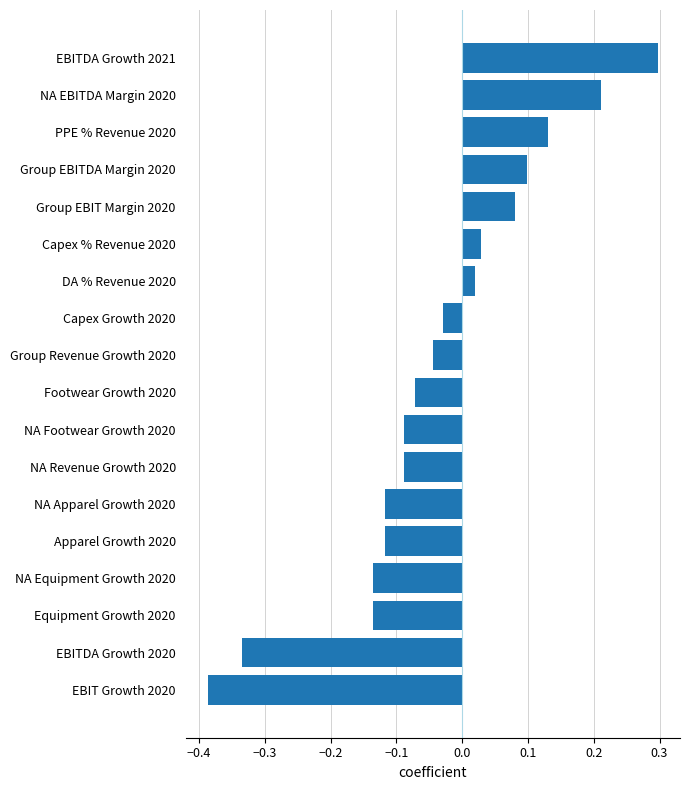

What is the change in value from Apparel Growth 2020 to Capex Growth 2020?

+0.1